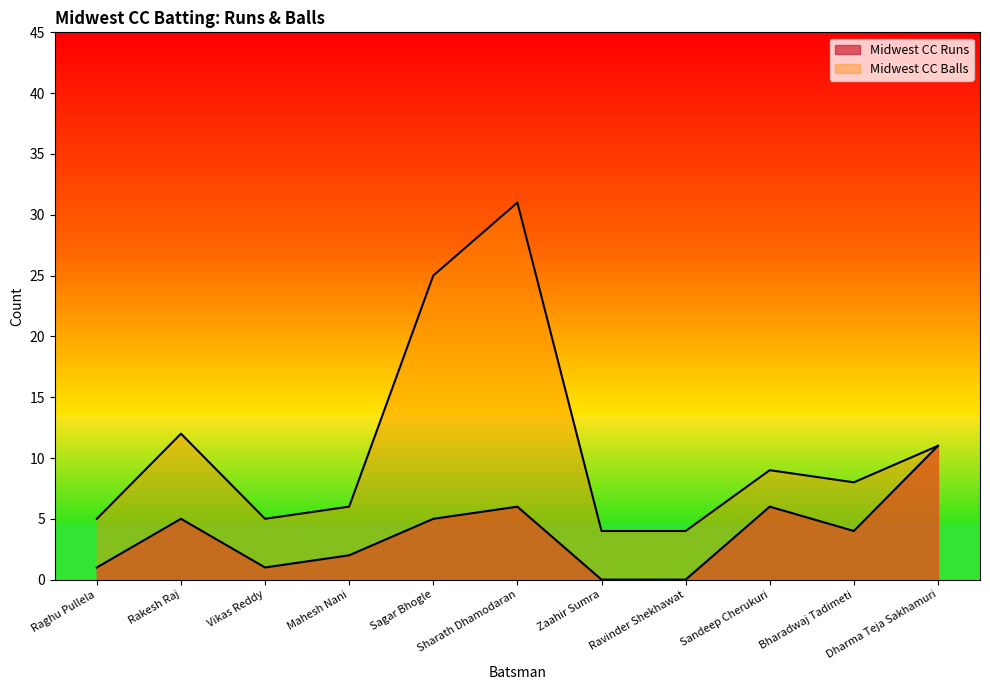

Which series has the widest spread of values?

Midwest CC Balls